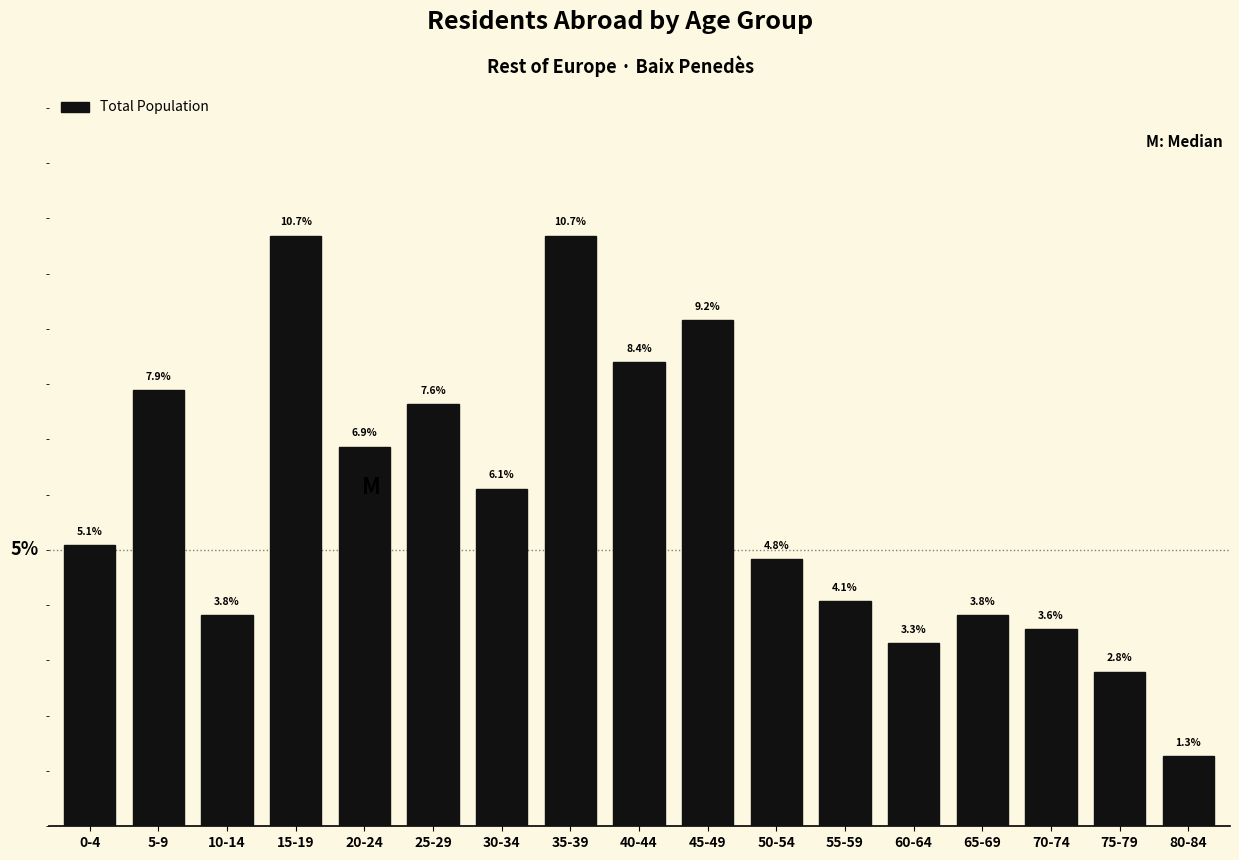

What is the label of the 15th bar from the right?

10-14